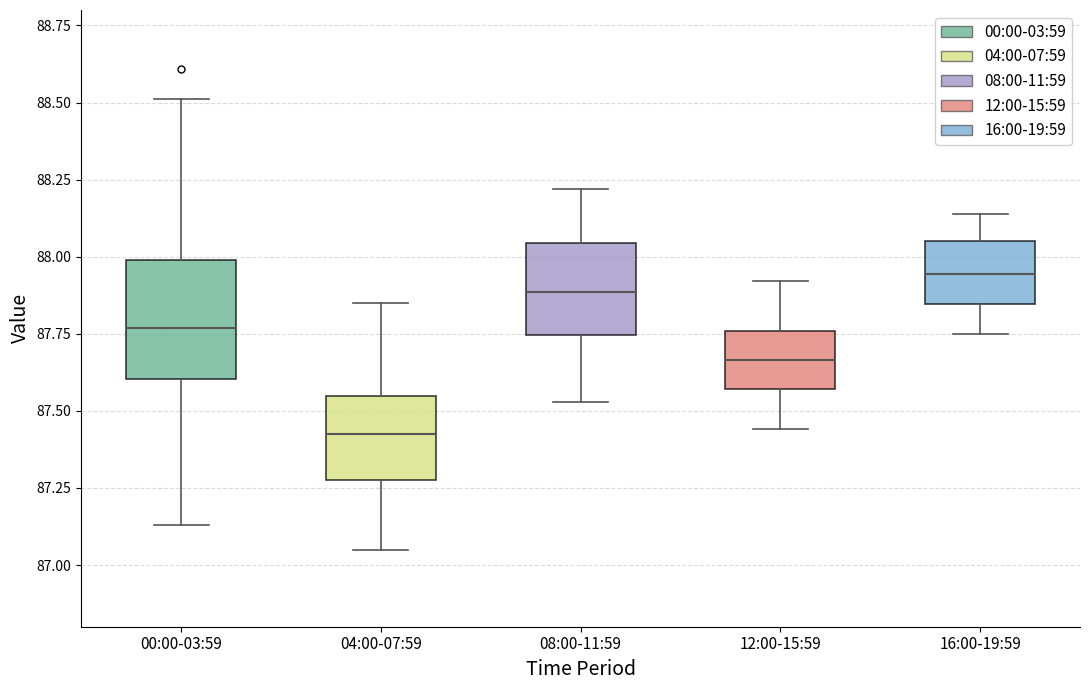

Which box has the lowest median line?

04:00-07:59